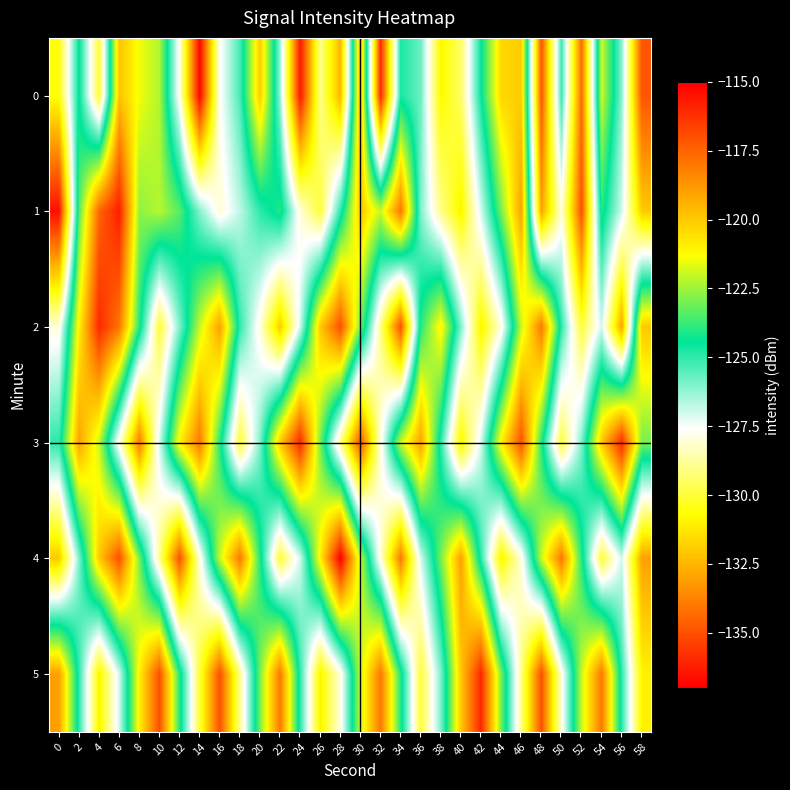

How many series are shown in this chart?

6